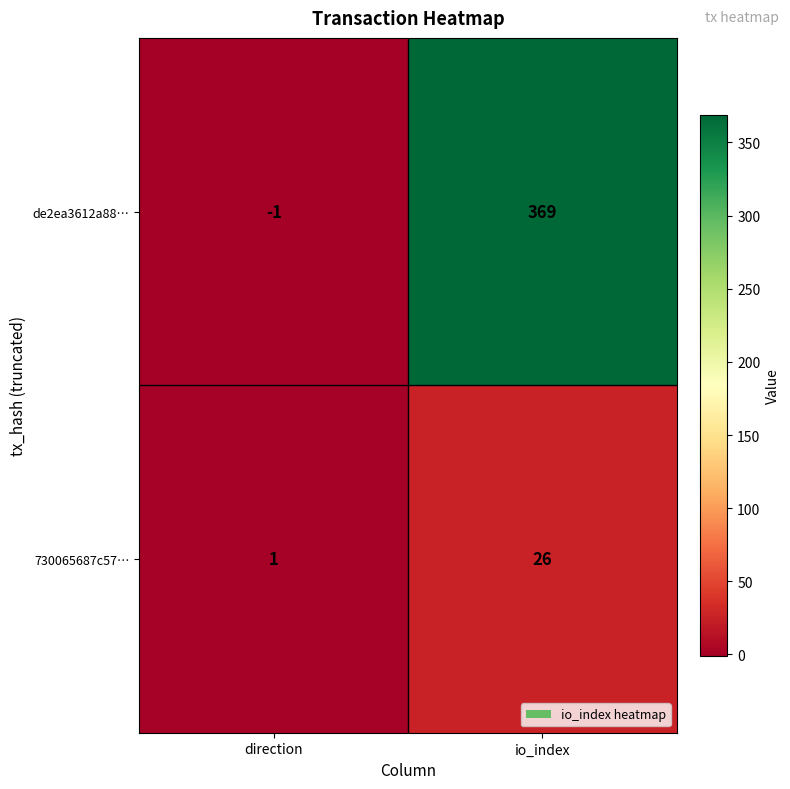

The de2ea3612a88… series shows 211 at io_index. True or false?

False